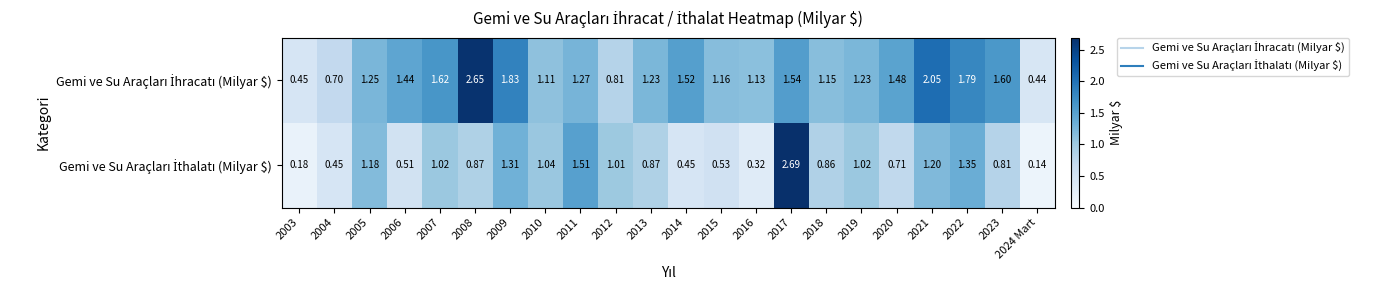

At which category is the sum across all series the highest?

2017